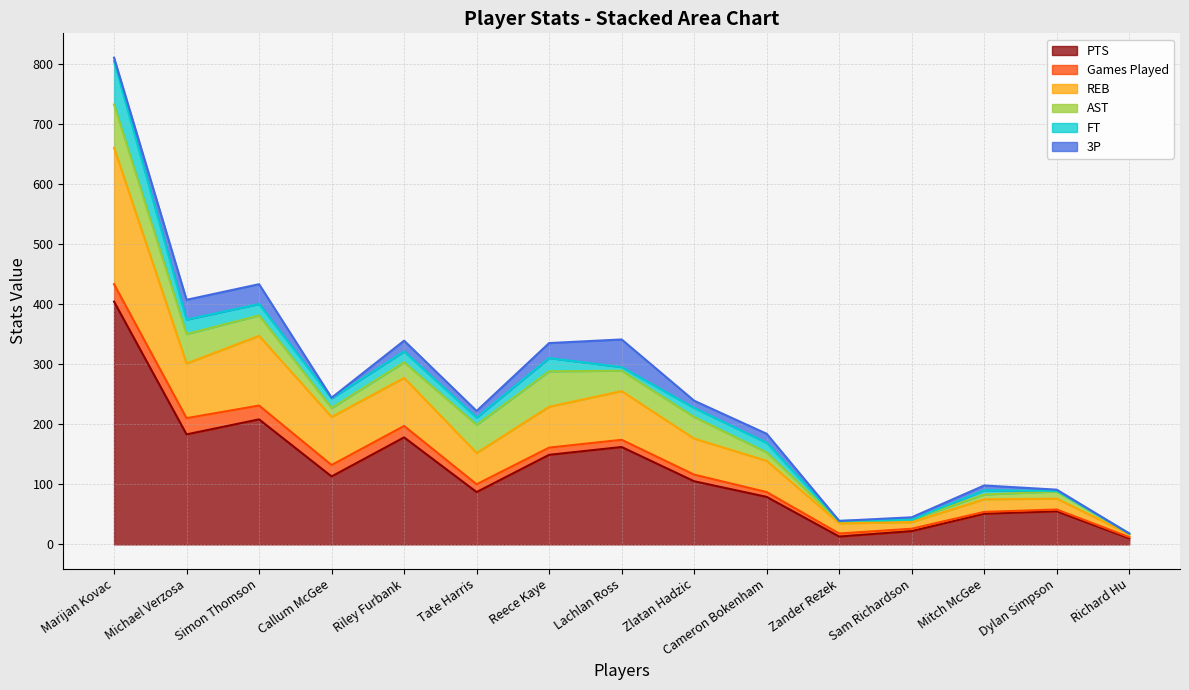

What is the maximum value for REB?

227